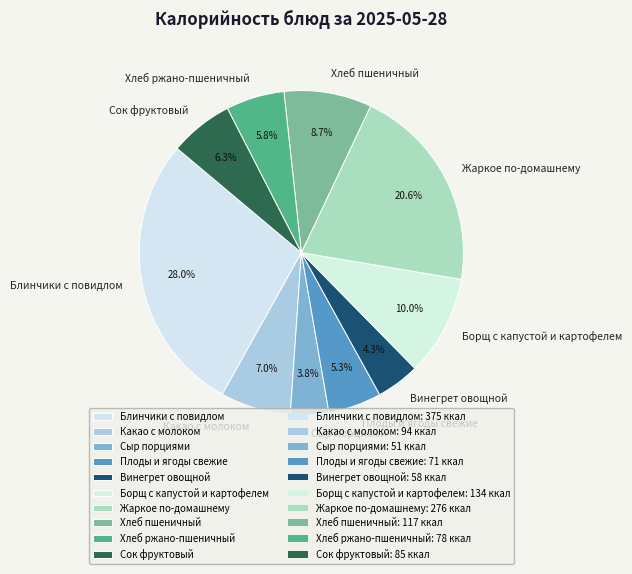

To the nearest percent, what is the average slice percentage?

10%